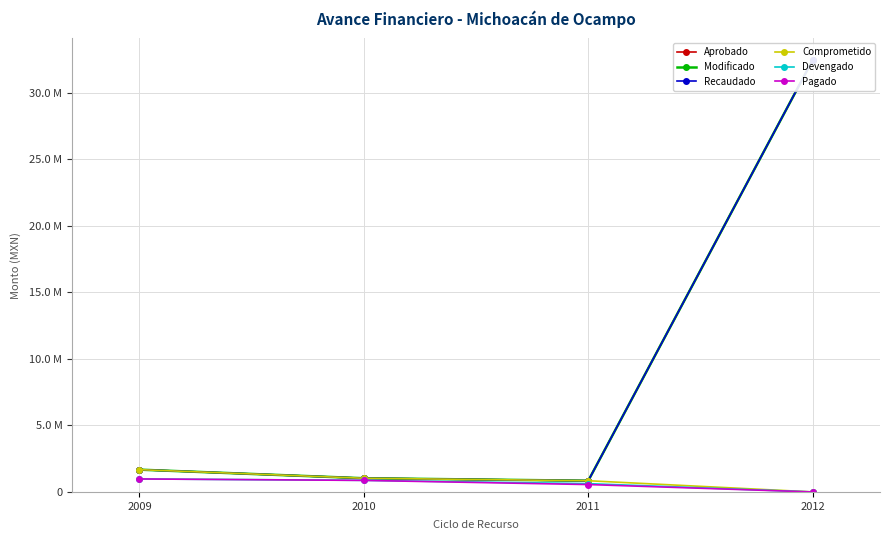

Which series has the largest range (max minus min)?

Aprobado